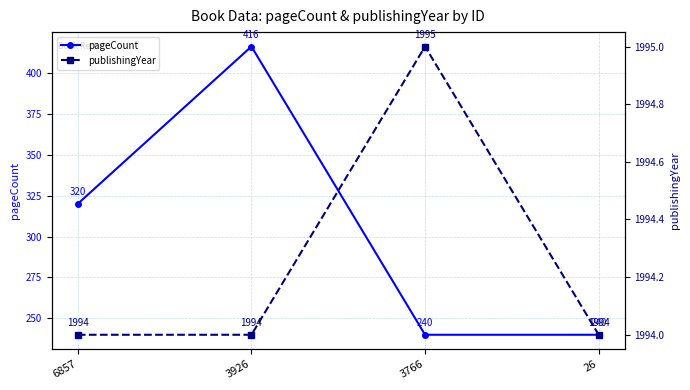

Rank the categories by publishingYear value from lowest to highest.

6857, 3926, 26, 3766